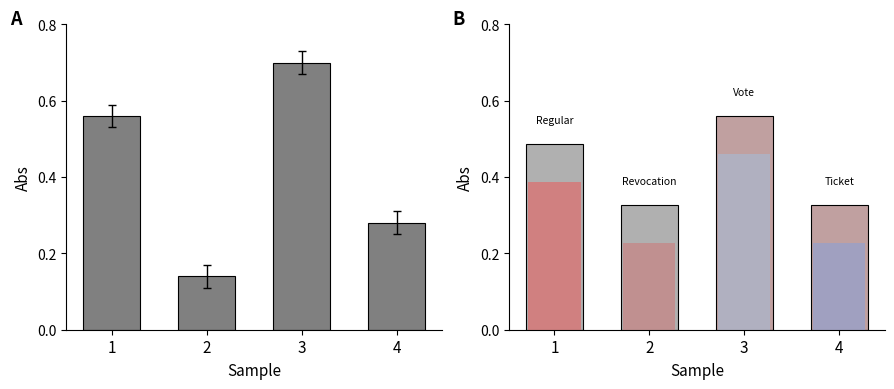

Reading right to left, extract all data points from this chart.

4=0.3	3=0.7	2=0.1	1=0.6